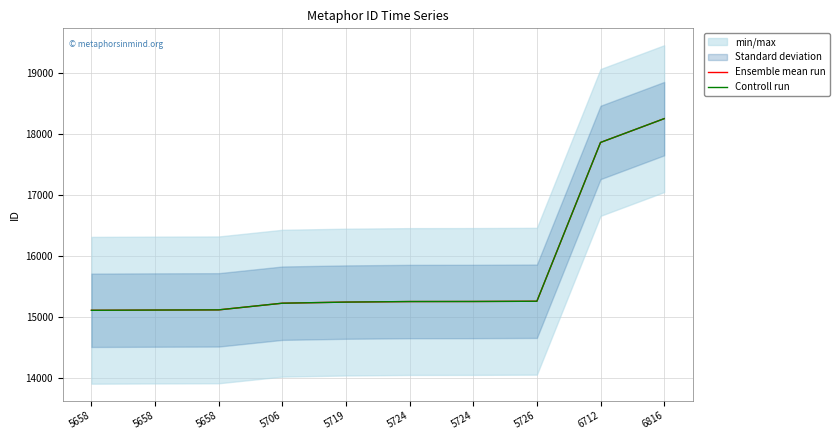

What is the sum of all Controll run values?

157713